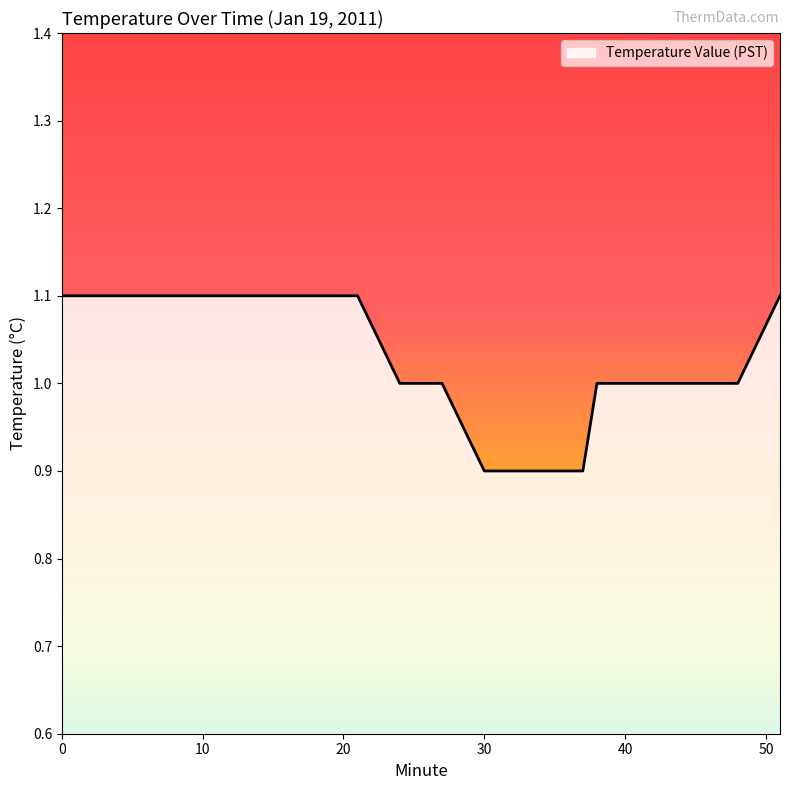

What is the maximum value shown in the chart?

1.1